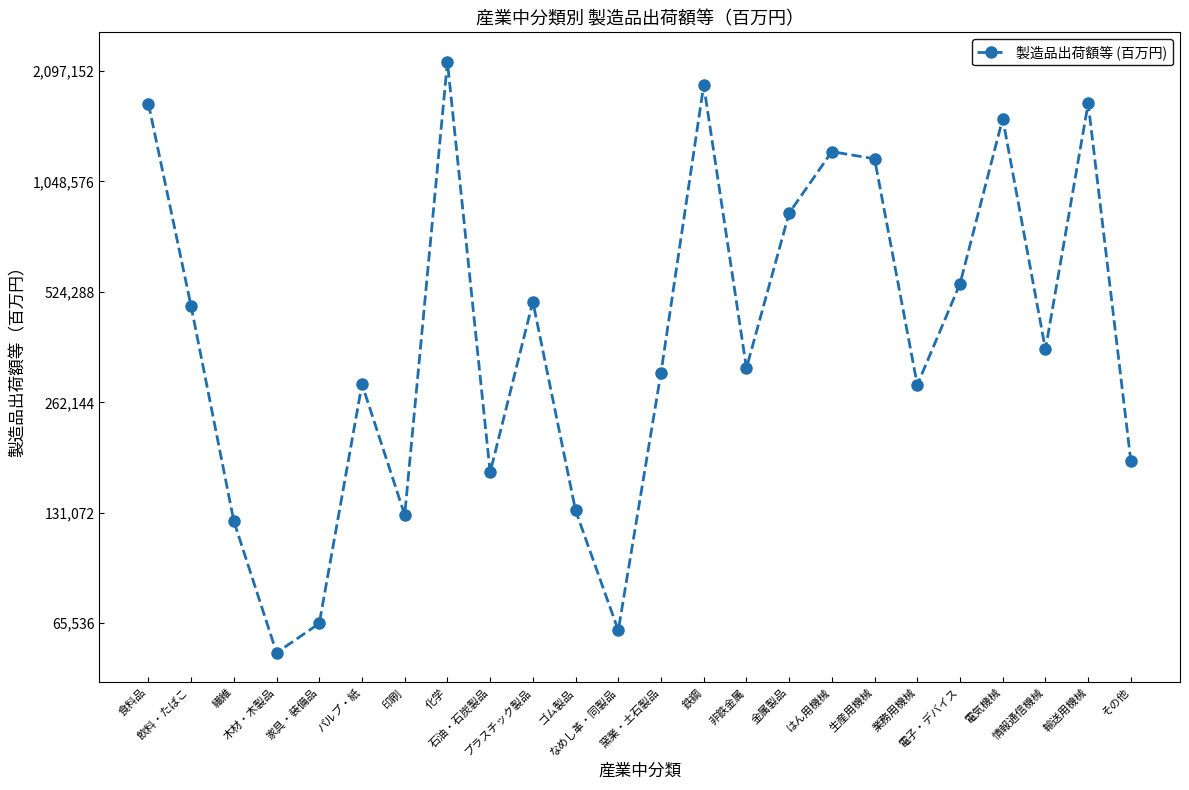

Read the value at その他.

181134